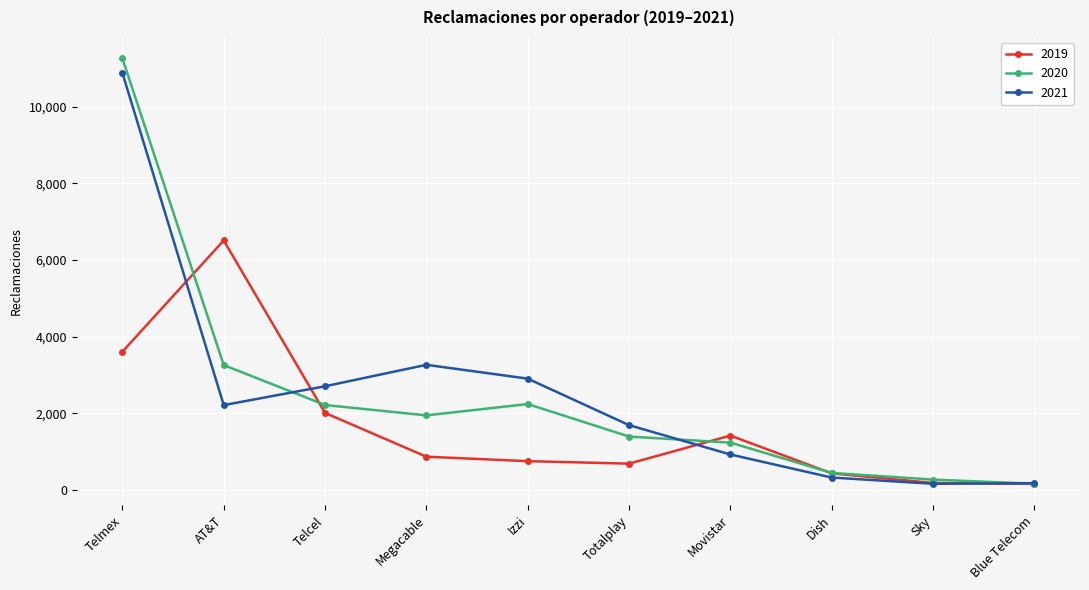

What is the label of the 9th point from the right?

AT&T